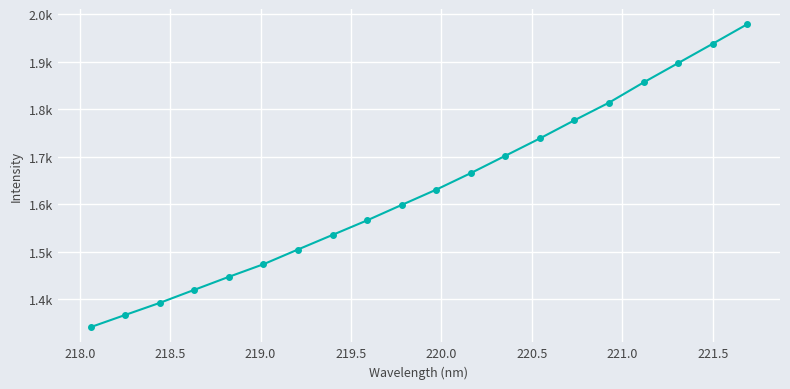

Is this an area chart (filled region under the line)?

No